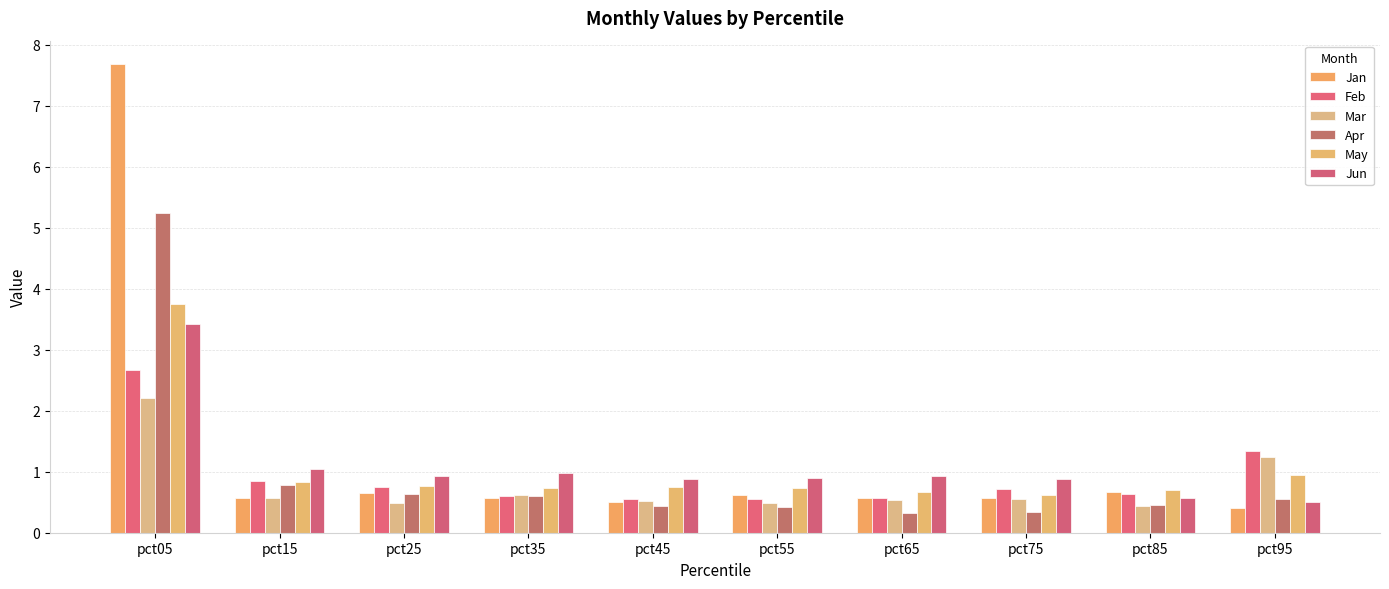

The value of Jun at pct75 is 1.5. True or false?

False